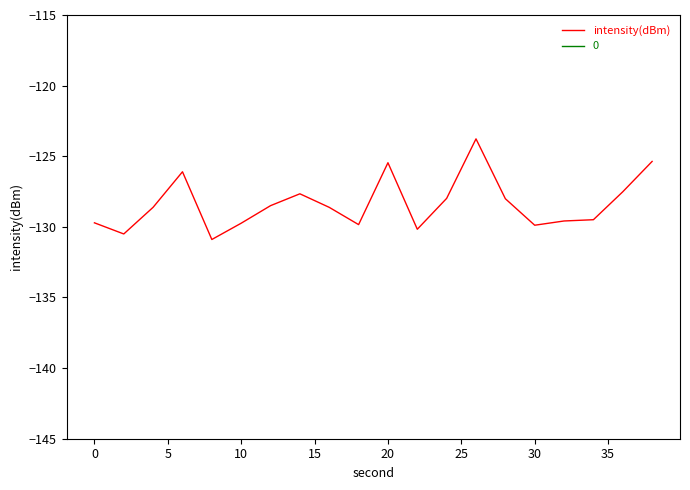

How many data points are less than -128?

13